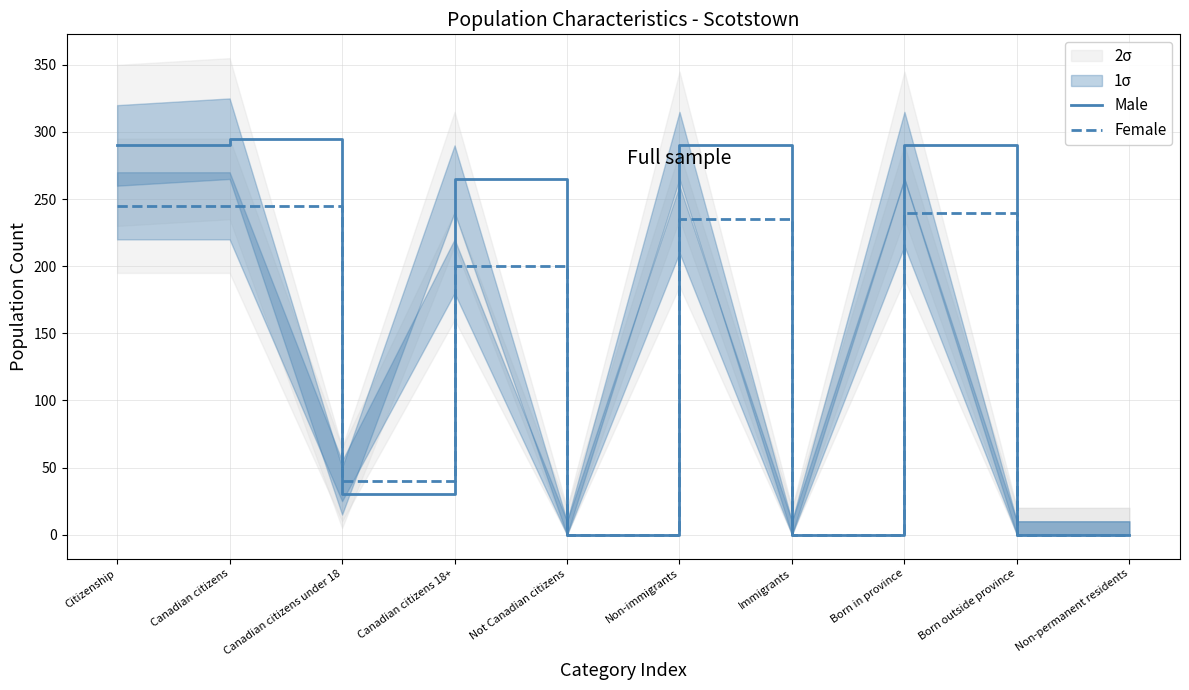

In Female, how many points are lower than both neighbors (excluding endpoints)?

3